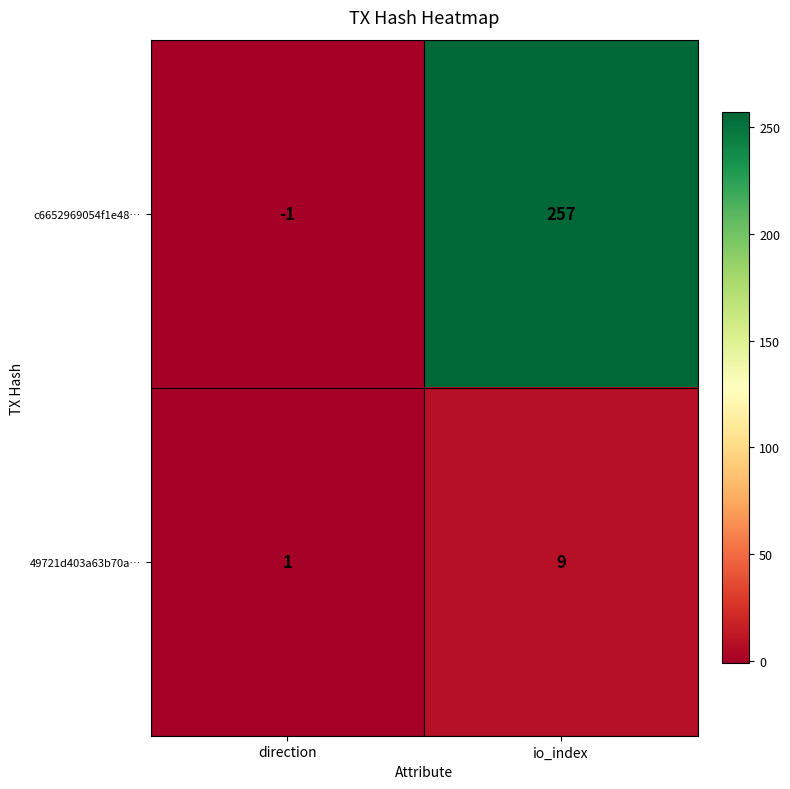

Count the number of data series in this chart.

2